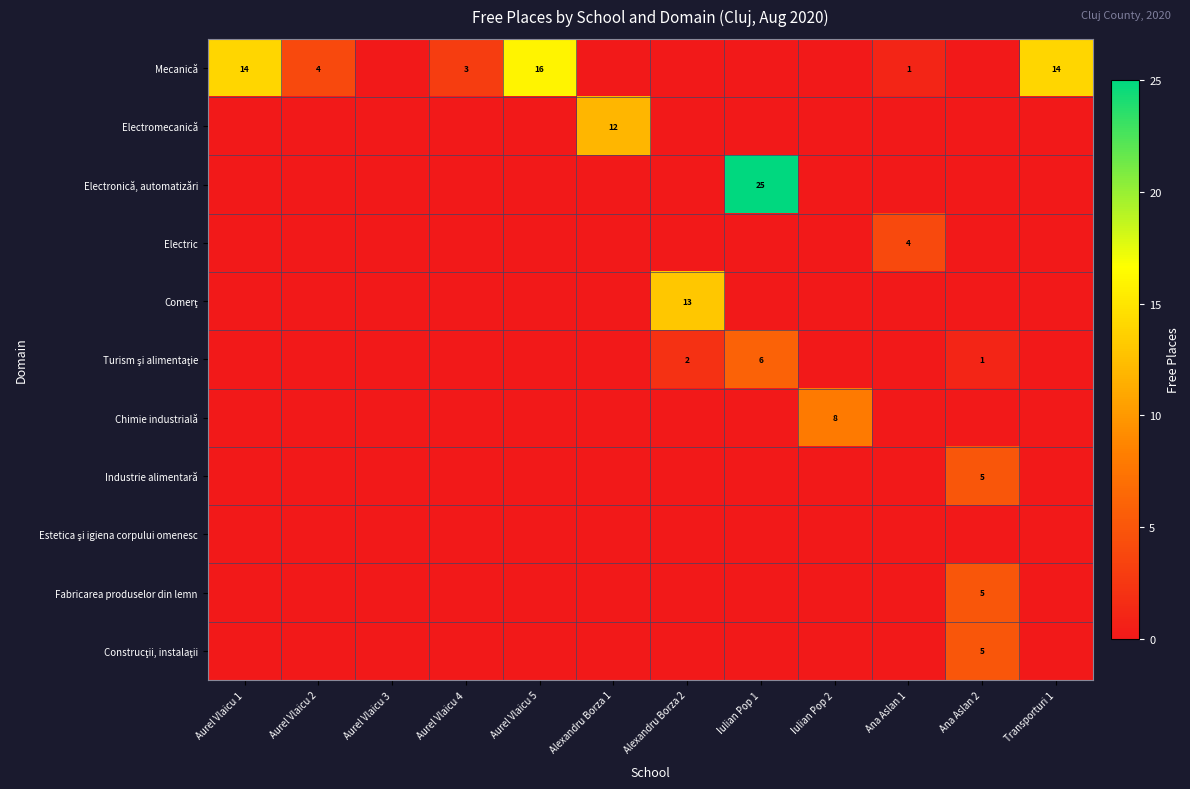

How many distinct data groups are displayed?

11